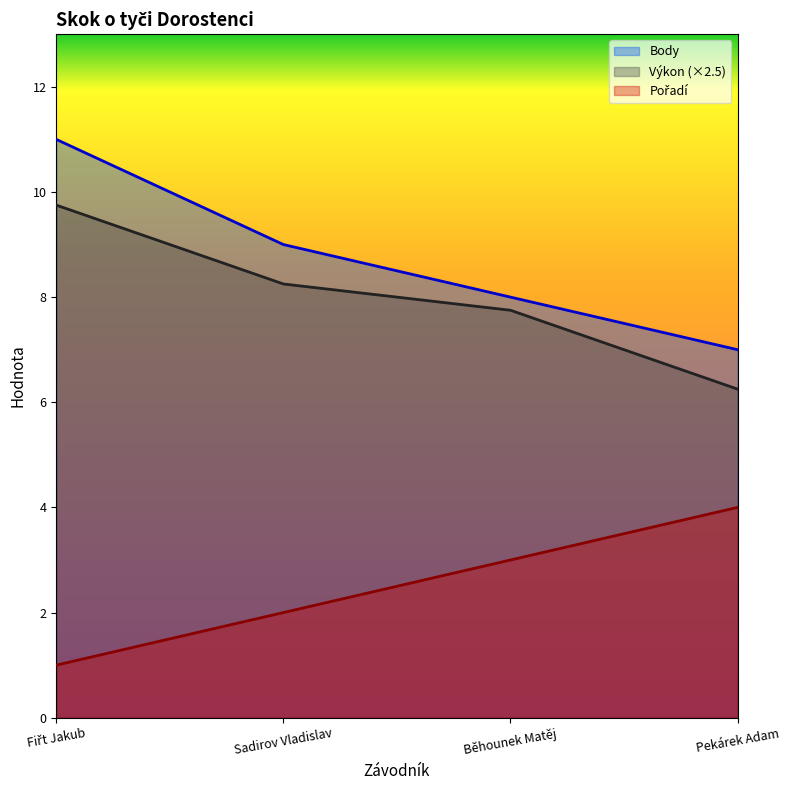

What are all the series names shown in the legend?

Pořadí, Výkon, Body